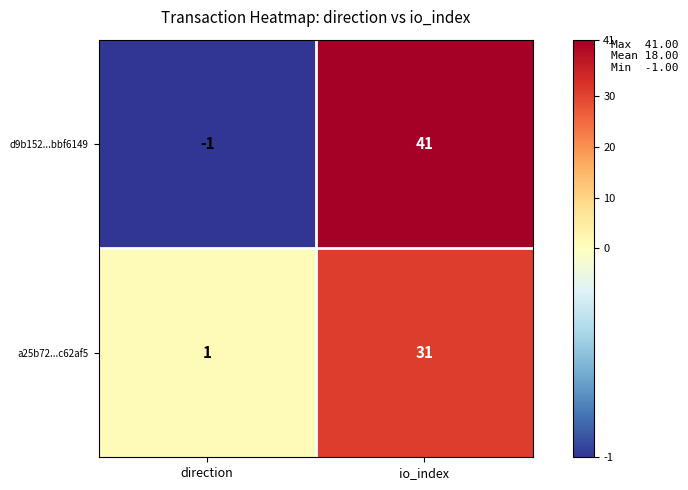

What is the spread (max minus min) of values at direction?

2